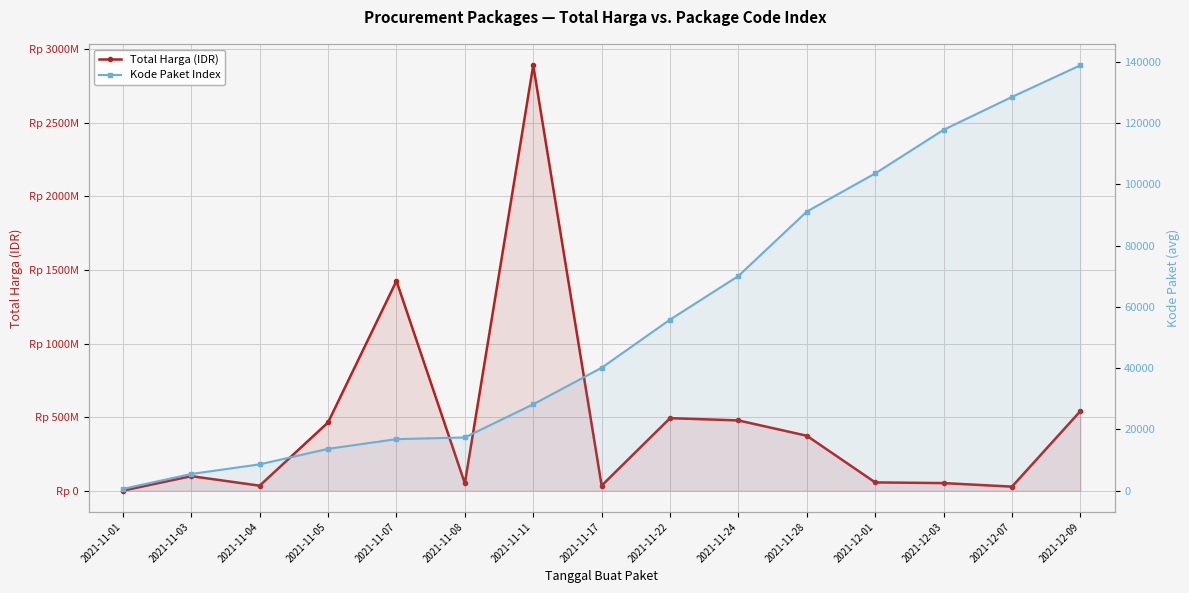

Which label corresponds to the largest value in the chart?

2021-11-11